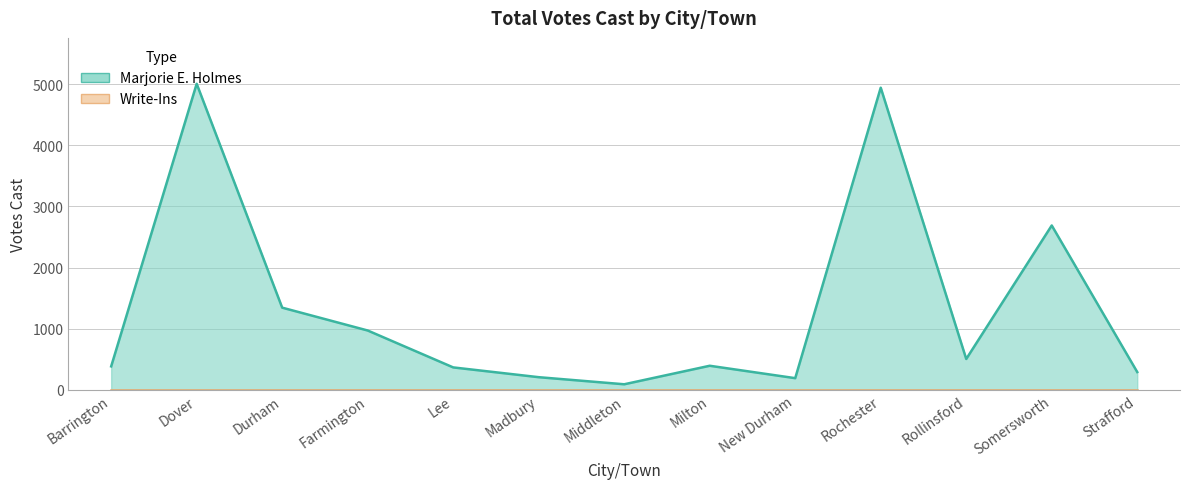

Where is the data nearest to the value 2548?

Somersworth